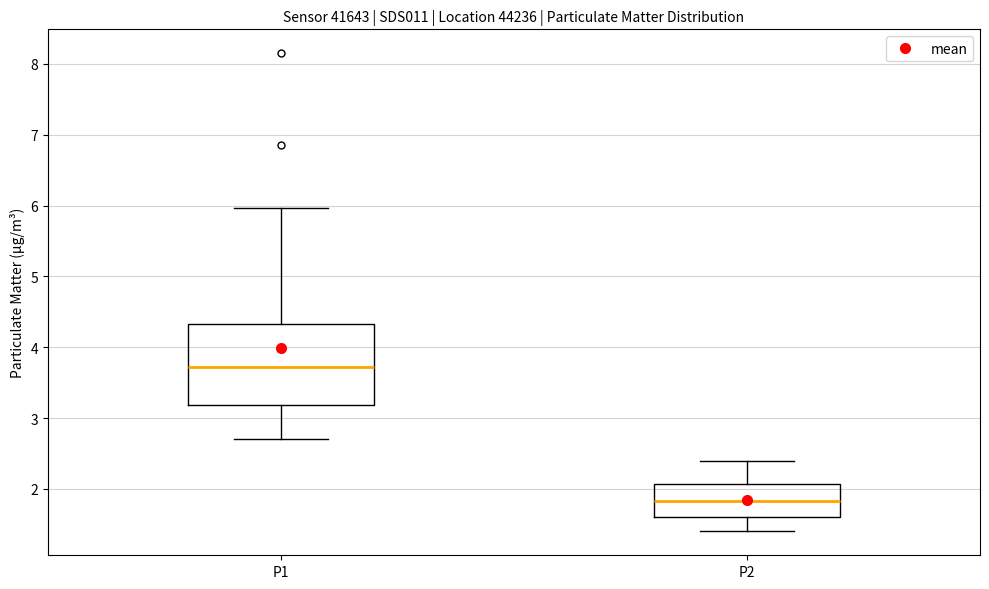

Where does the median line of the box for P2 sit on the y-axis? The values are not printed on the chart, so give them approximately, as read against the axis.

1.8